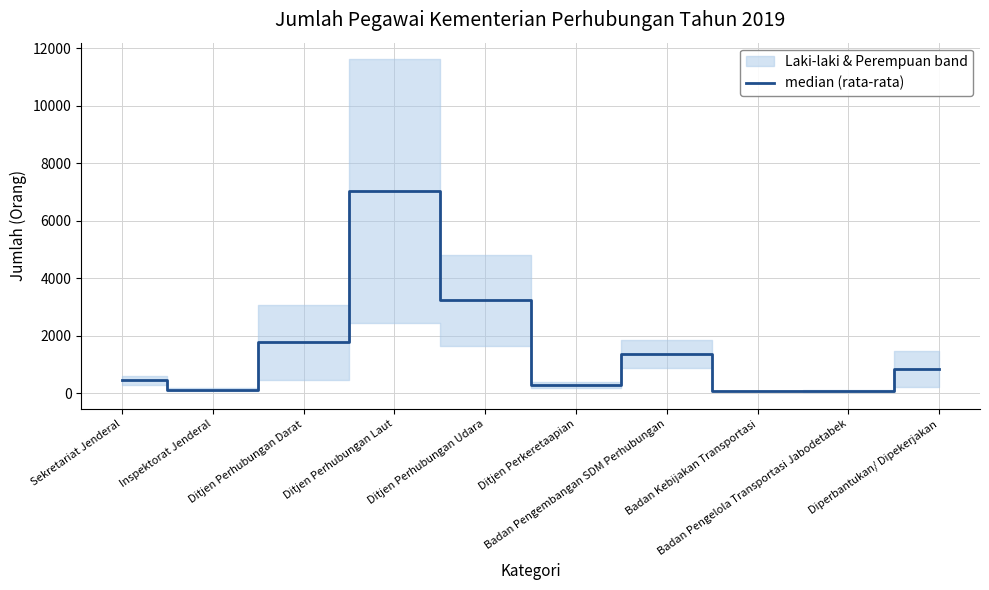

True or false: there are more than 0 points higher than both neighbors.

True